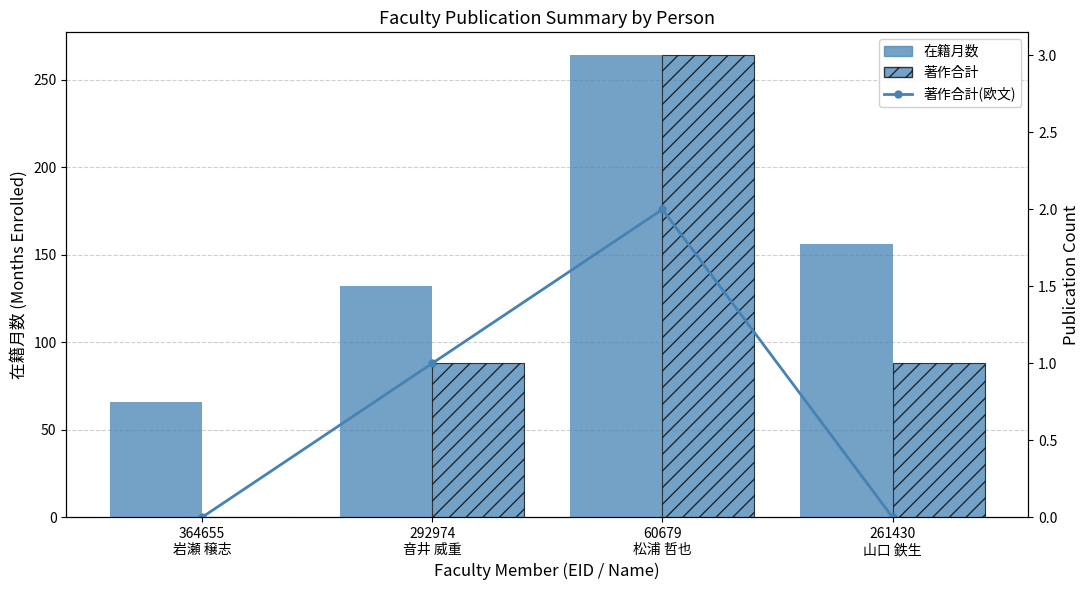

At how many categories does at least one series exceed 181?

1